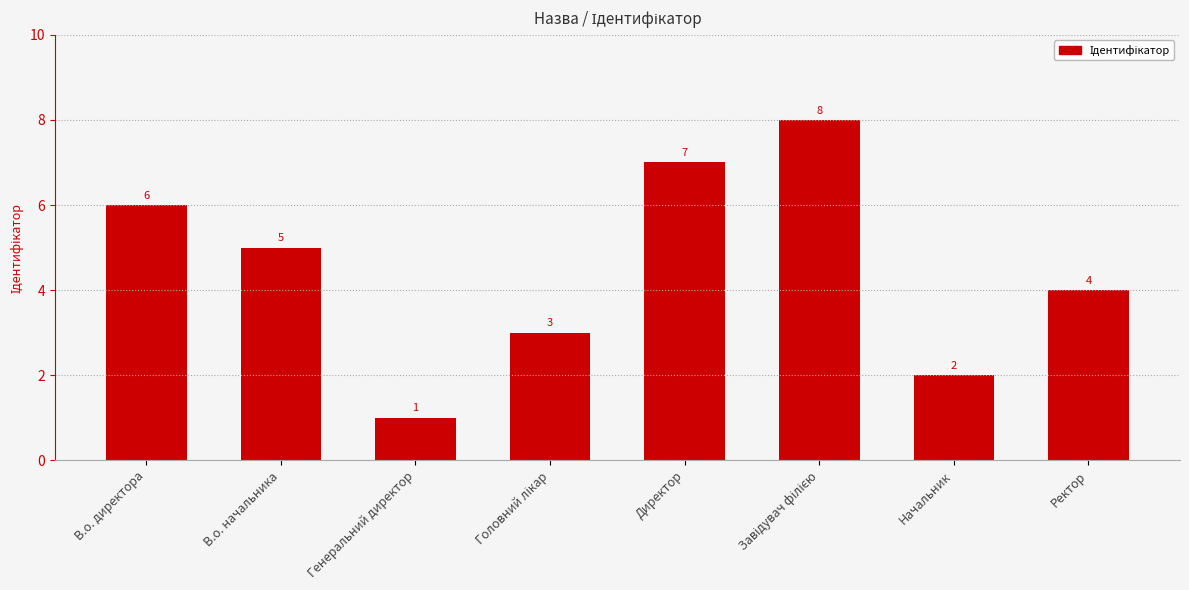

What is the ratio of the value at В.о. директора to the value at Начальник?

3.0